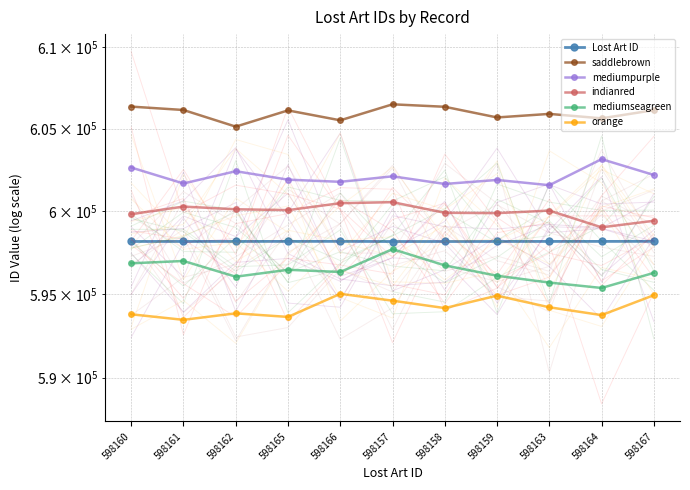

What is the difference between the second highest and second lowest values in the Lost Art ID series?

8.0